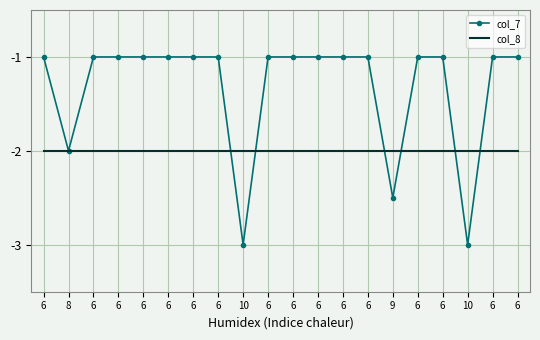

What are all the series names shown in the legend?

col_7, col_8